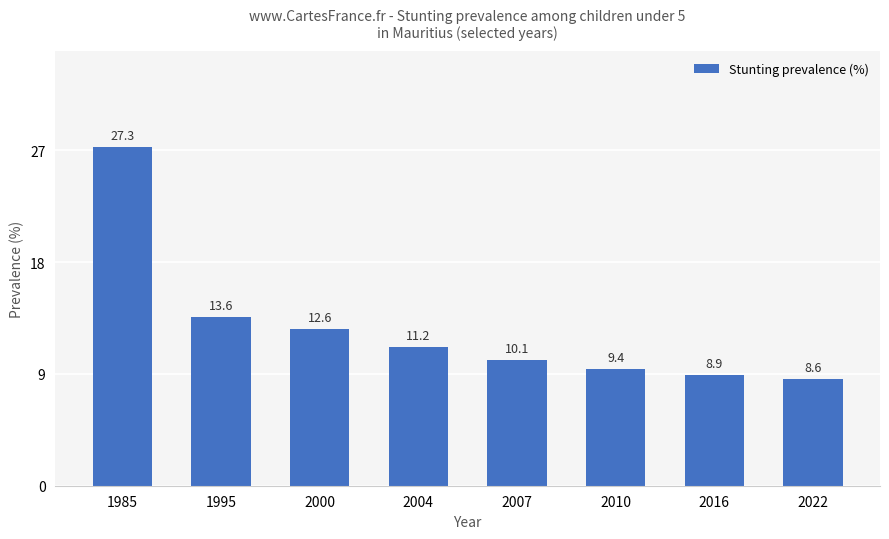

Where does the data first go above 11?

1985